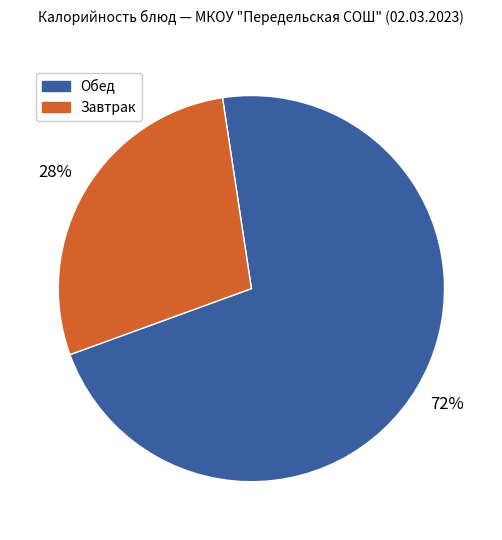

Is there a majority slice in this chart?

Yes